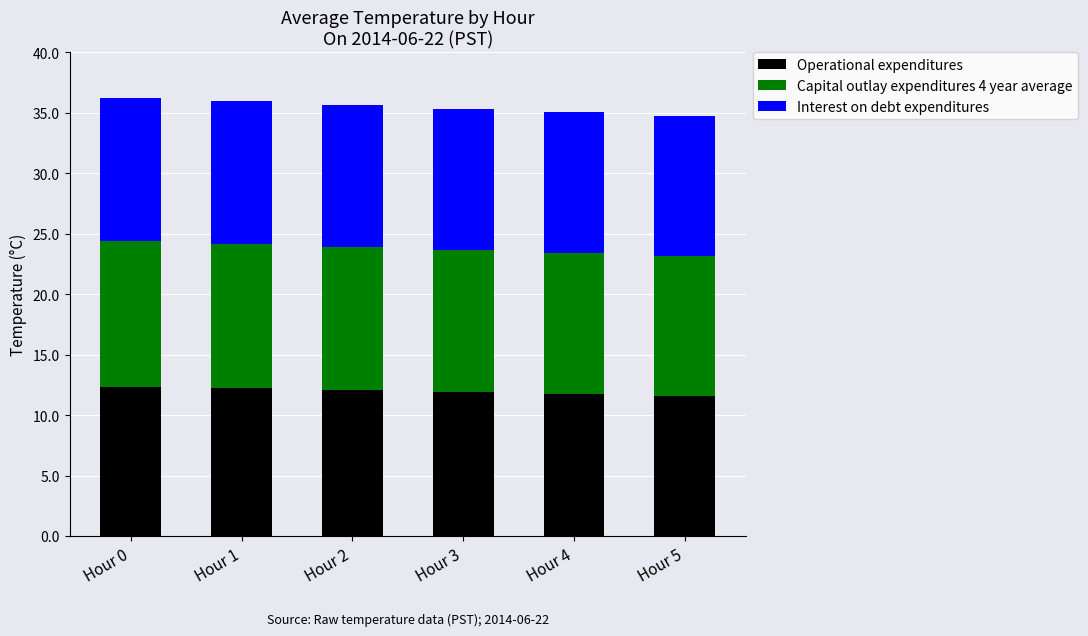

What is the lowest value of the Operational expenditures series?

11.6